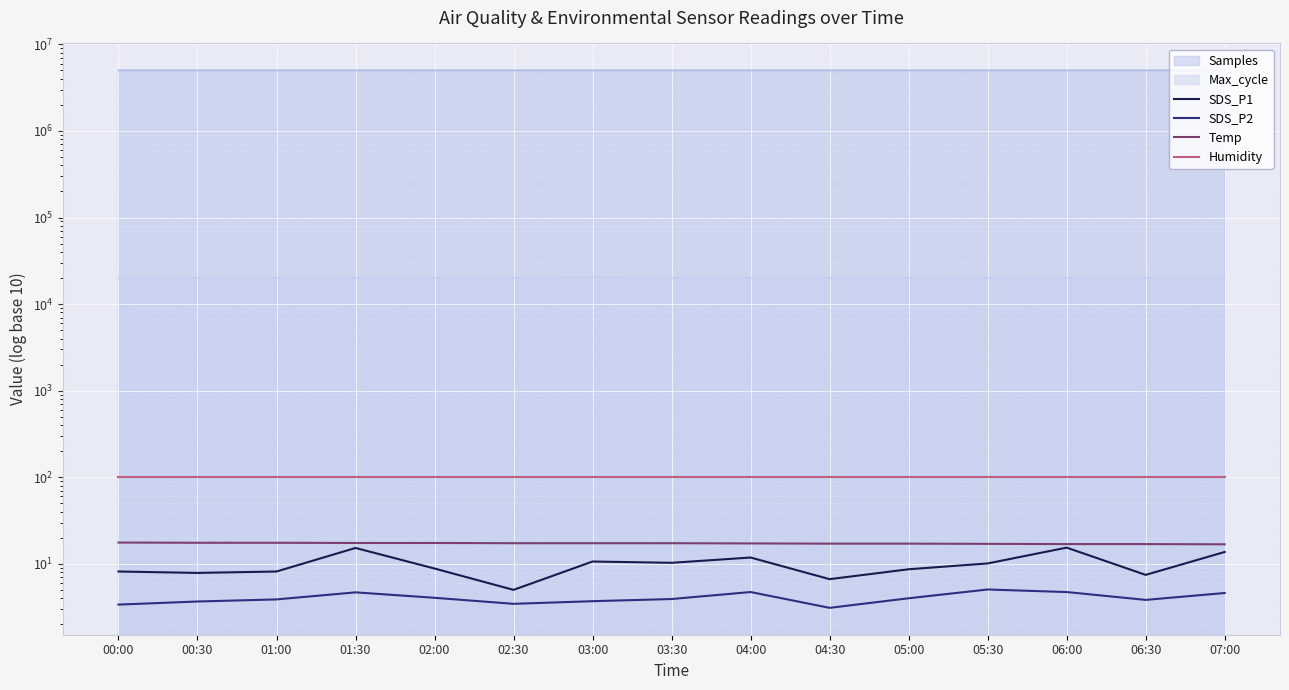

What is the difference between the maximum and second lowest values in the Temp series?

0.7